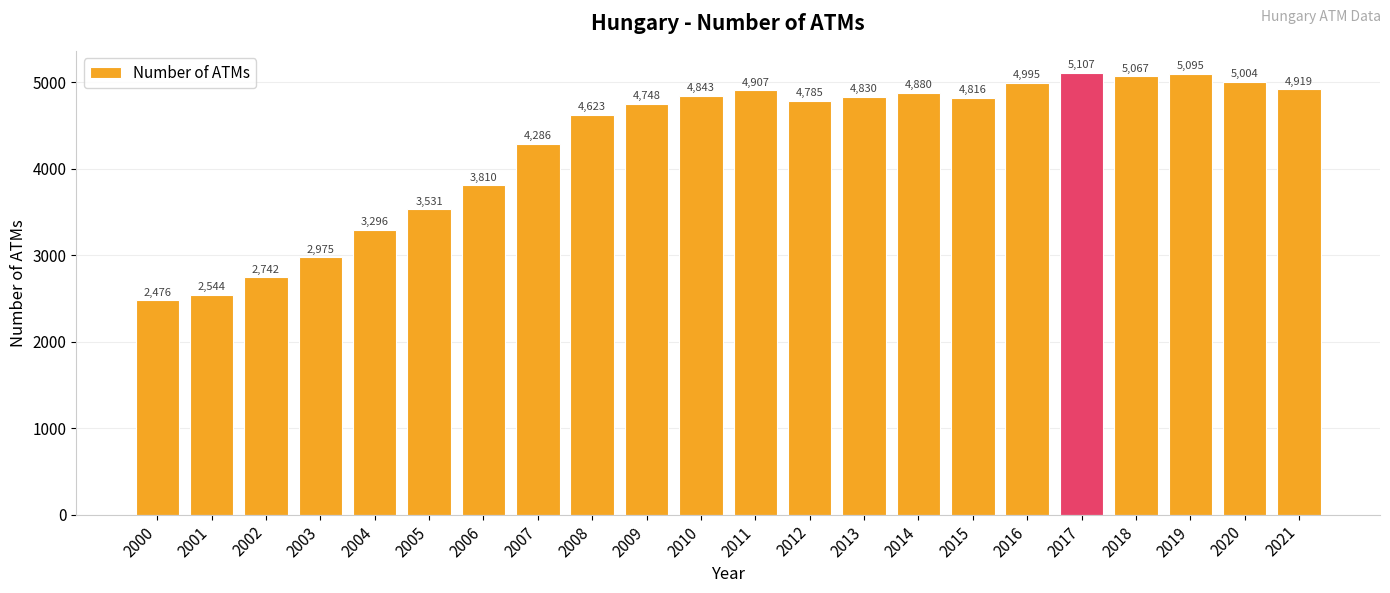

How many bars are there in total?

22